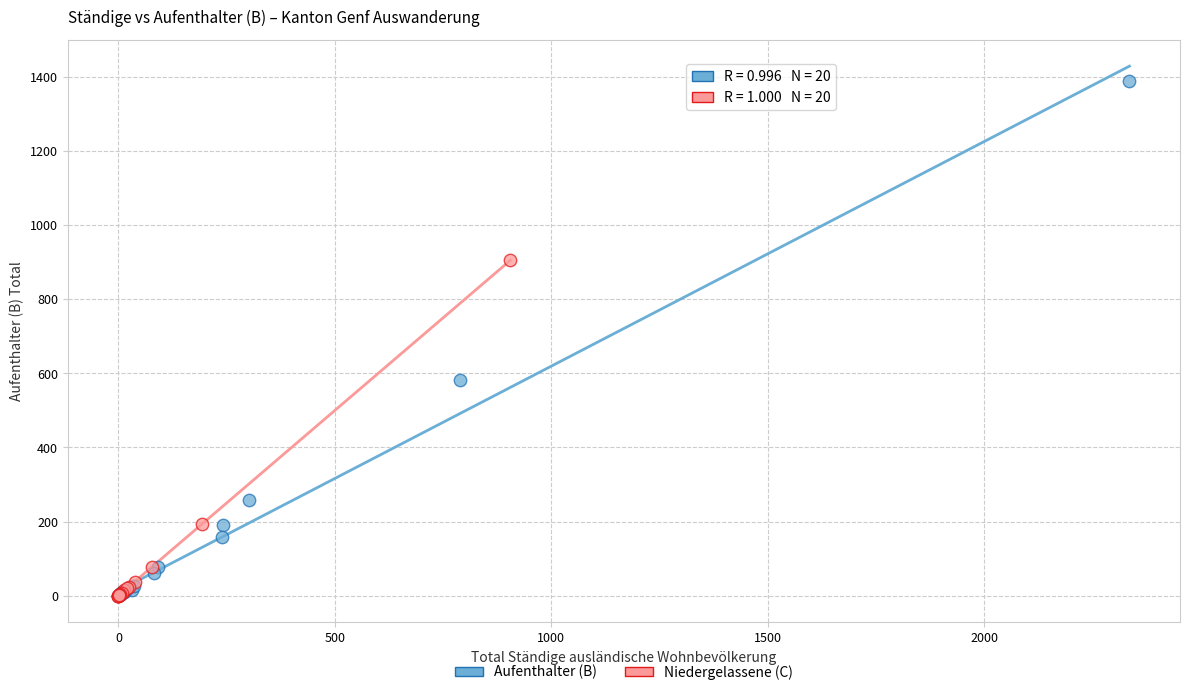

What are all the series names shown in the legend?

Aufenthalter (B), Niedergelassene (C)